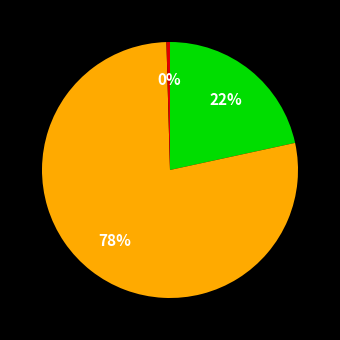

To the nearest percent, what is the average slice percentage?

33%